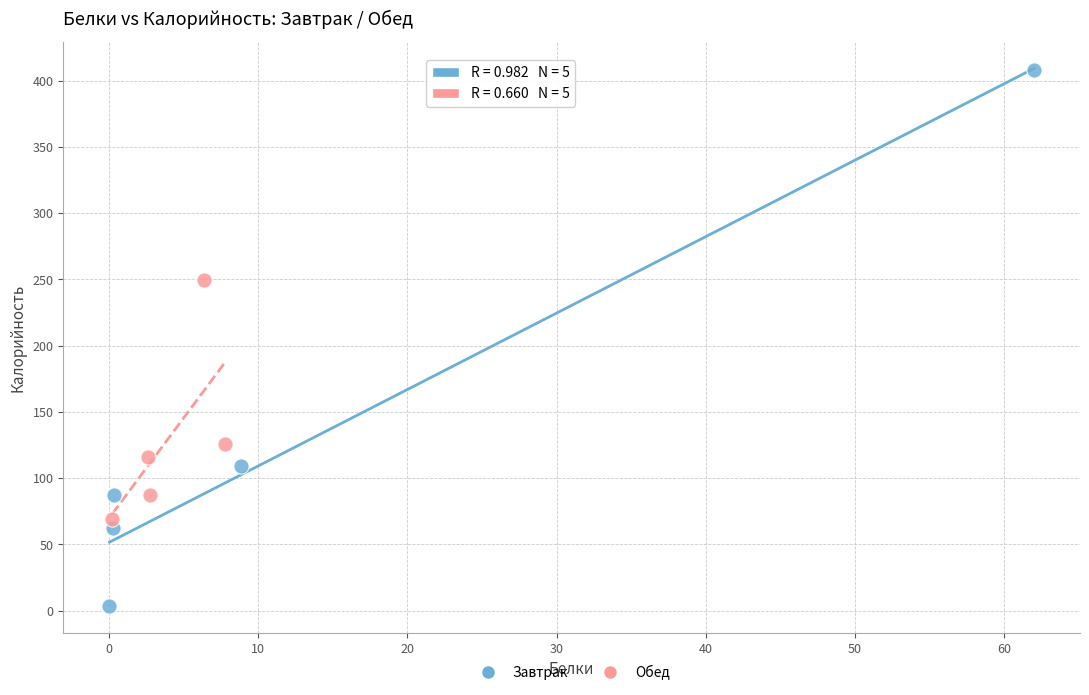

Which series contains the highest Y value?

Завтрак